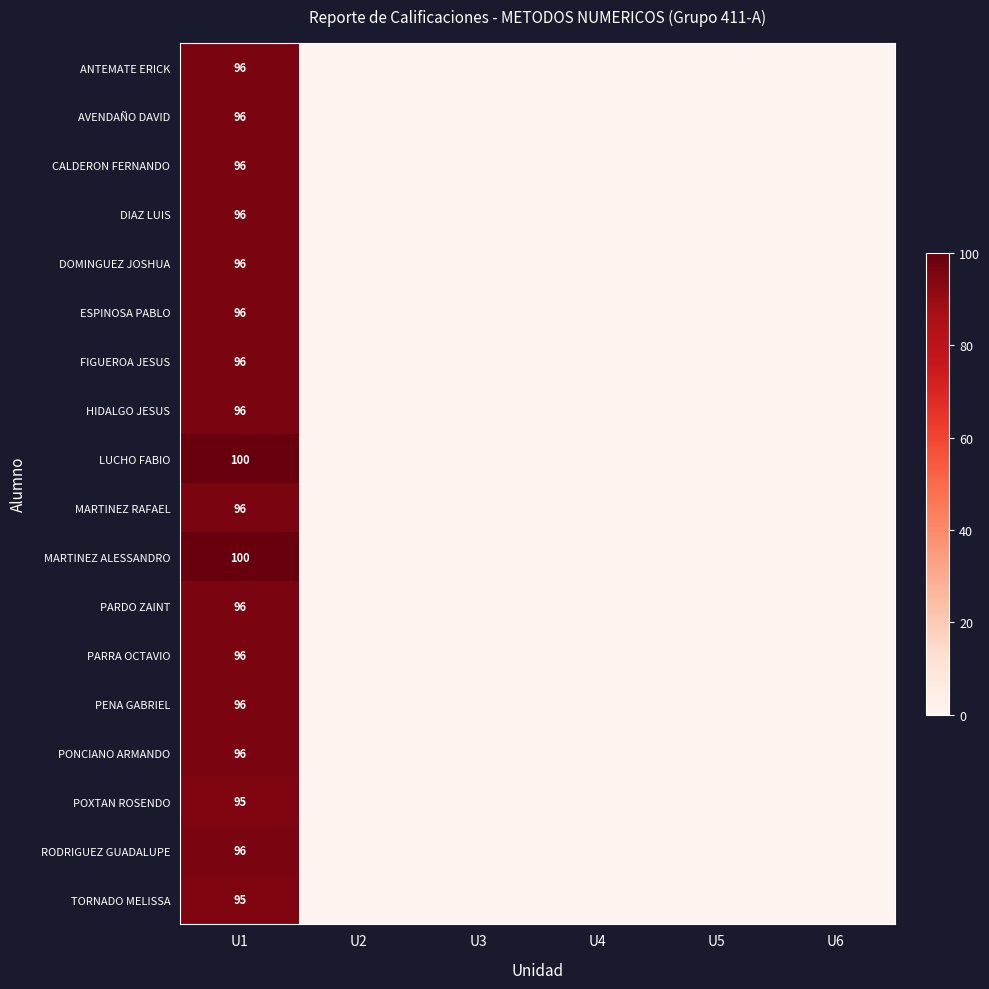

Which series has the largest total across all categories?

LUCHO FABIO